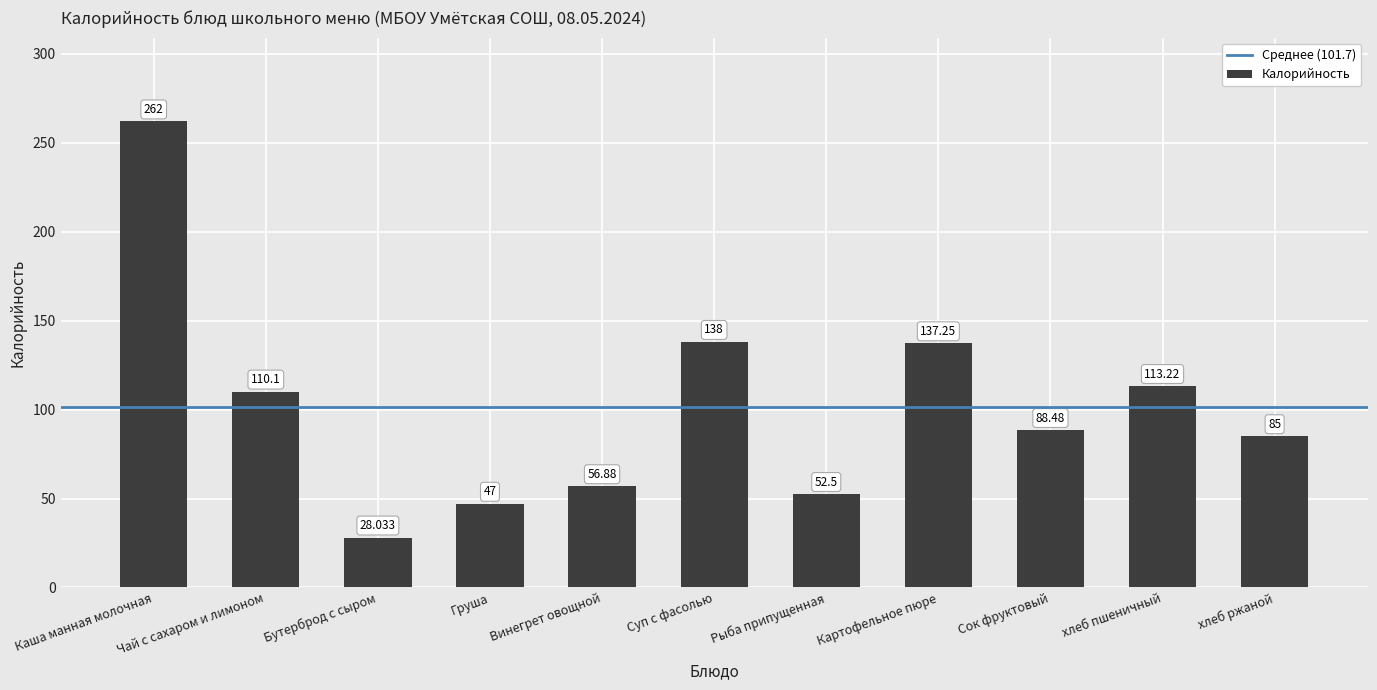

List the labels in order of value, largest first.

Каша манная молочная, Суп с фасолью, Картофельное пюре, хлеб пшеничный, Чай с сахаром и лимоном, Сок фруктовый, хлеб ржаной, Винегрет овощной, Рыба припущенная, Груша, Бутерброд с сыром